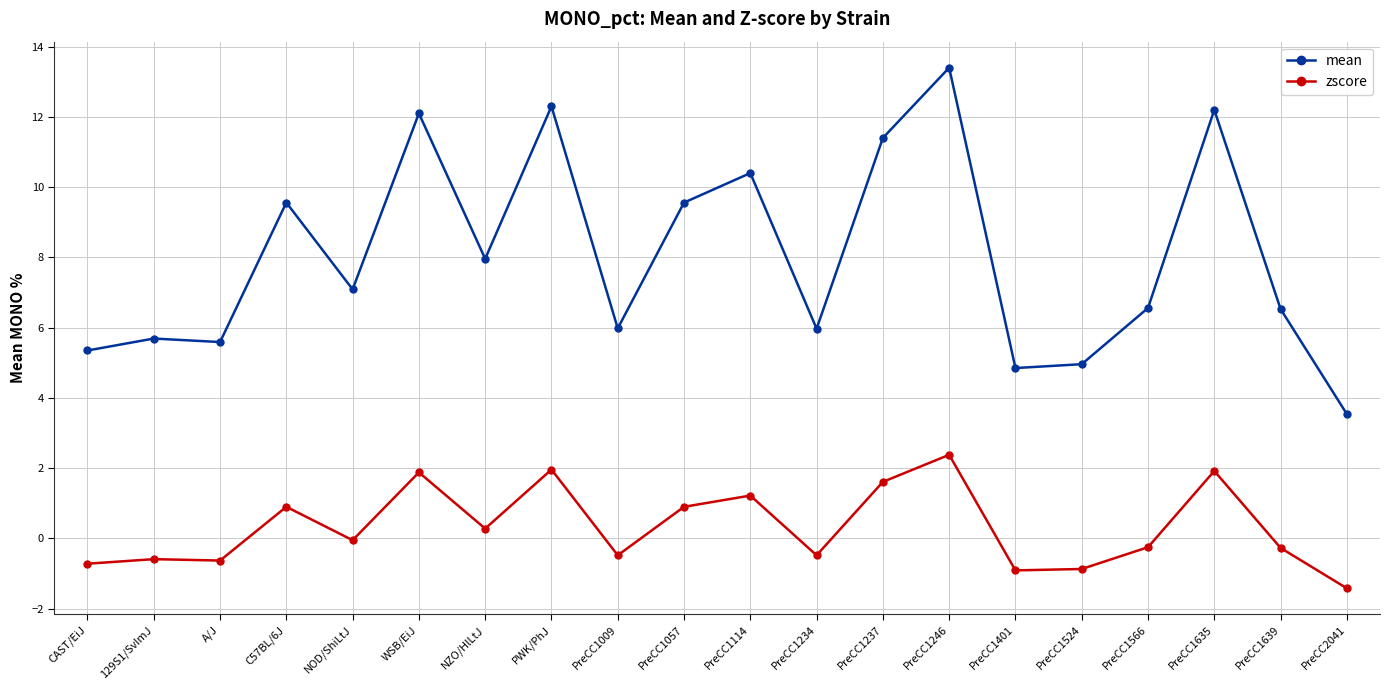

What is the label of the 14th point from the right?

NZO/HlLtJ